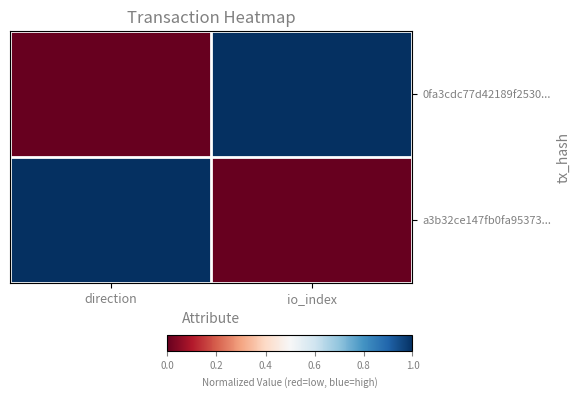

Reading left to right, extract all data points from this chart.

0fa3cdc77d42189f2530...: direction=0	io_index=1
a3b32ce147fb0fa95373...: direction=1	io_index=0